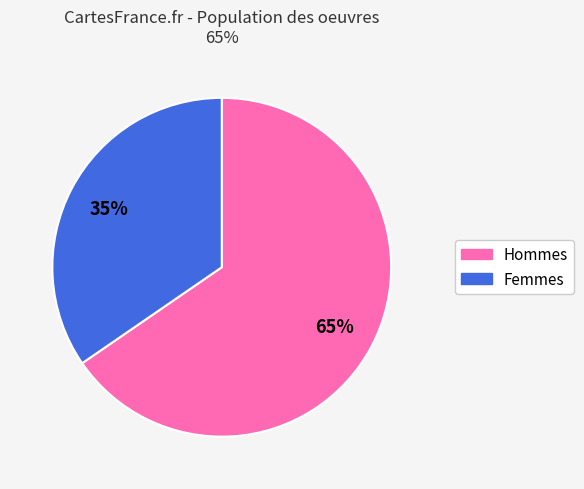

How many segments does this pie chart have?

2